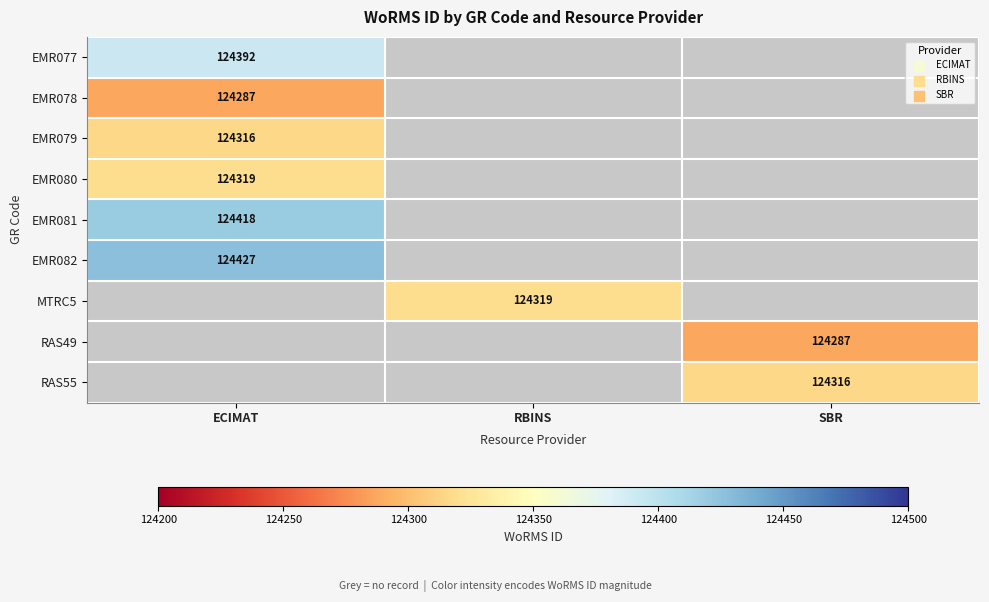

The RAS55 series shows 124316 at SBR. True or false?

True